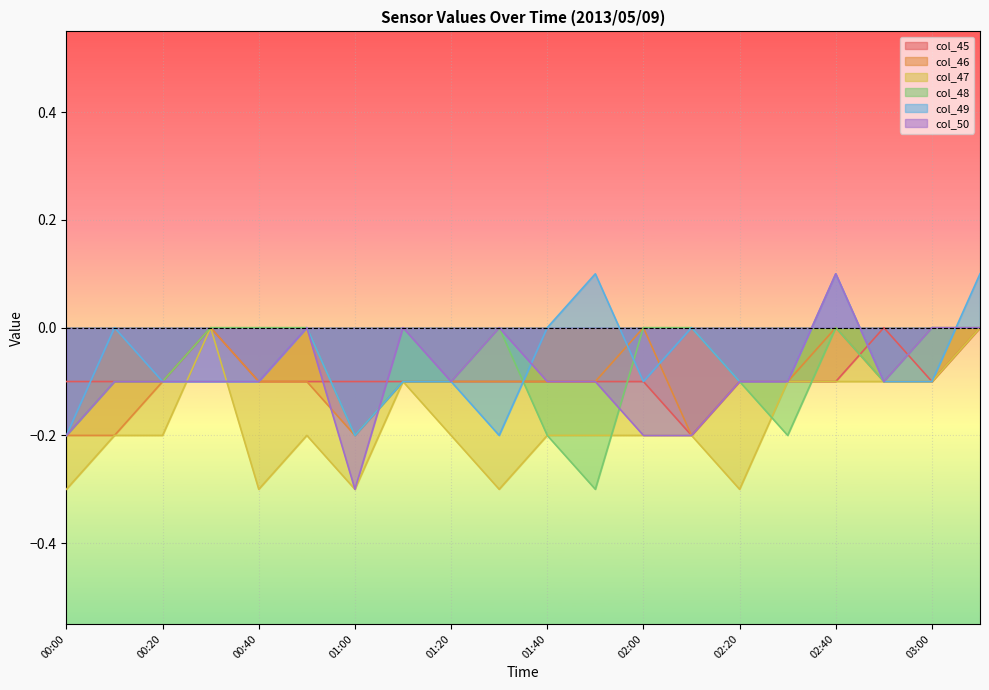

How many intersections are there between col_46 and col_50?

2